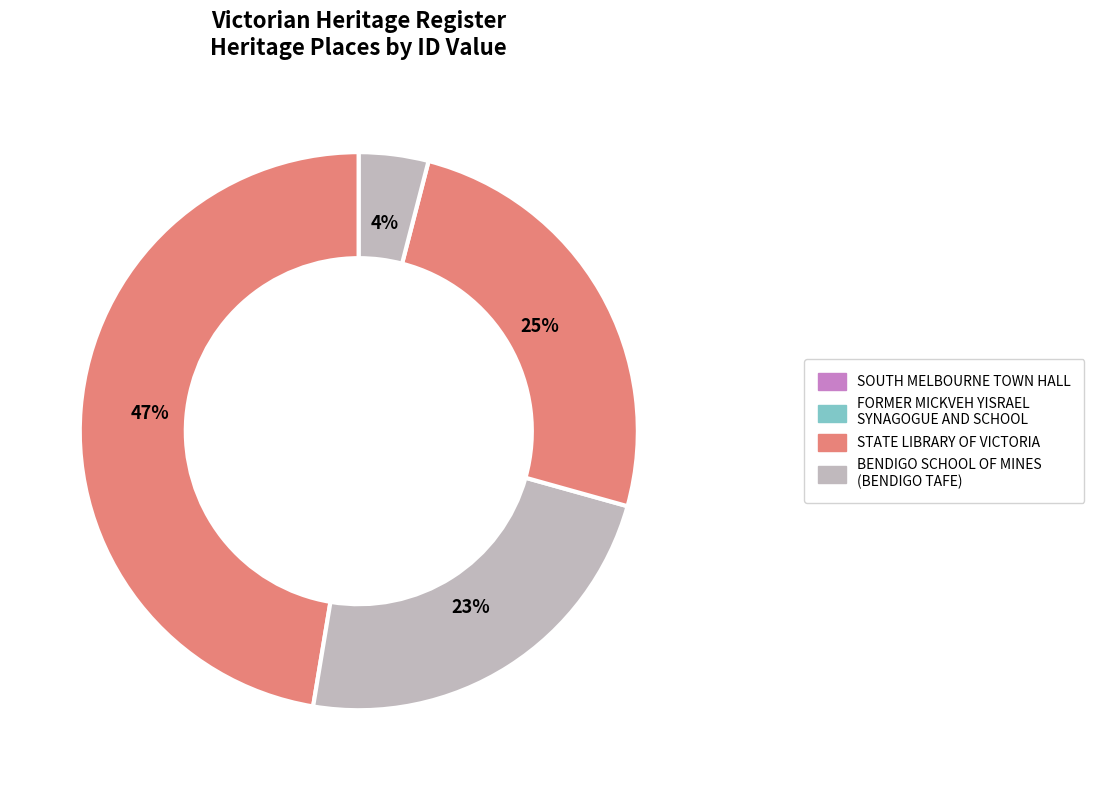

What is the change in value from SOUTH MELBOURNE TOWN HALL to BENDIGO SCHOOL OF MINES (BENDIGO TAFE)?

-1391